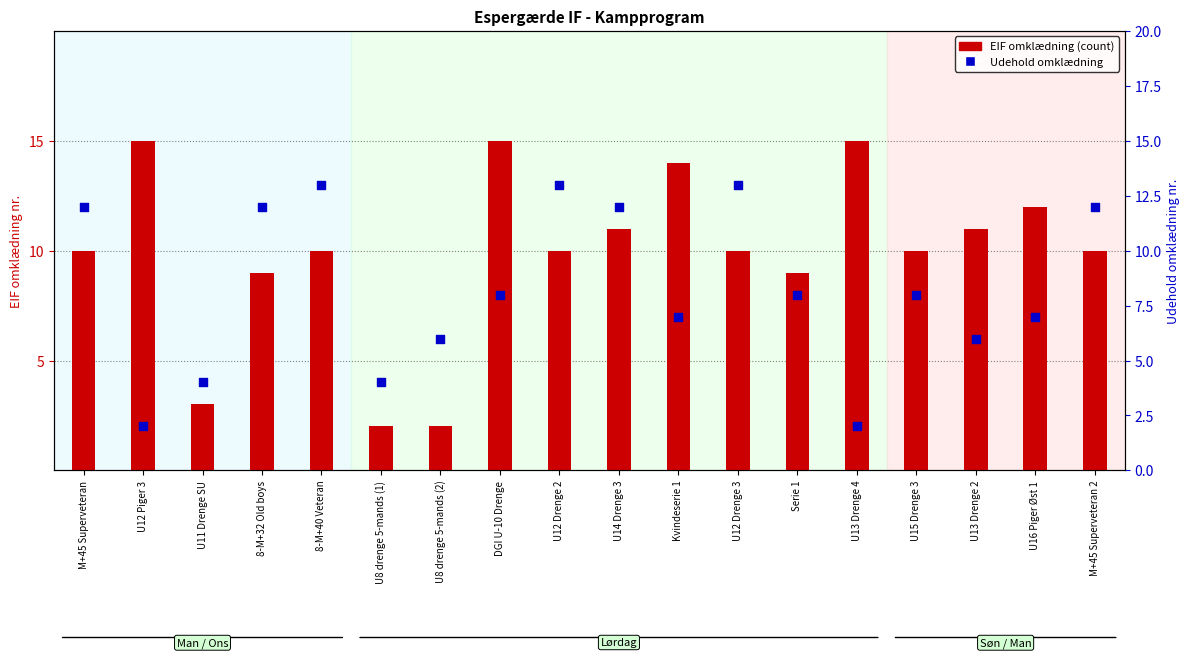

Is the value of Udehold omklædning at U8 drenge 5-mands (2) greater than the value of EIF omklædning (count) at U11 Drenge SU?

Yes